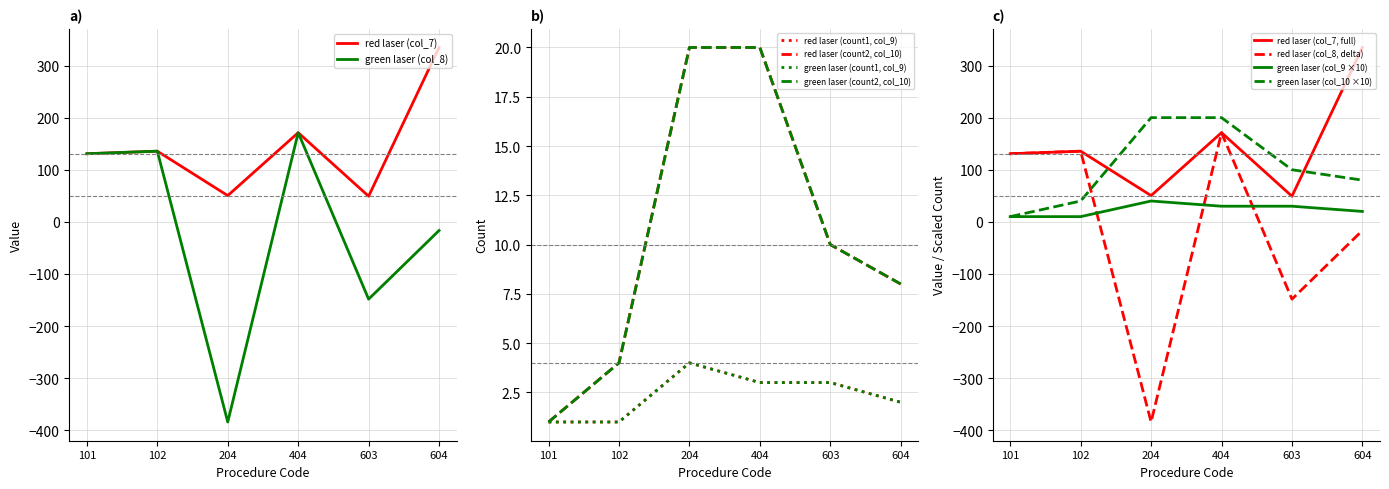

Reading left to right, extract all data points from this chart.

col_7 values: 130.7	135.6	50.4	171.1	49.1	334.7
col_8 values: 130.7	135.6	-384.2	171.1	-148.4	-16.6
col_9 (count1): 1.0	1.0	4.0	3.0	3.0	2.0
col_10 (count2): 1.0	4.0	20.0	20.0	10.0	8.0